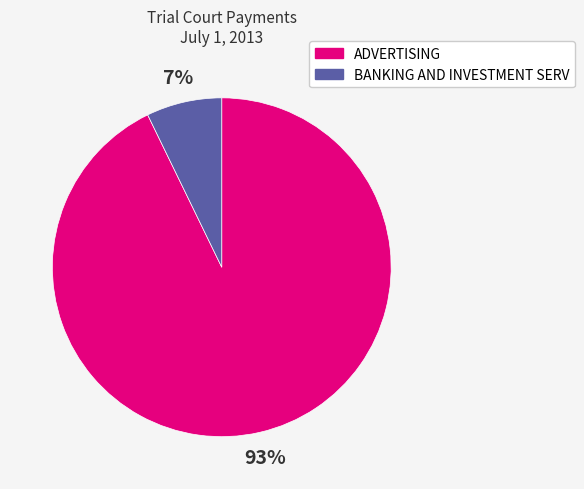

To the nearest percent, what is the combined percentage of ADVERTISING and BANKING AND INVESTMENT SERV?

100%